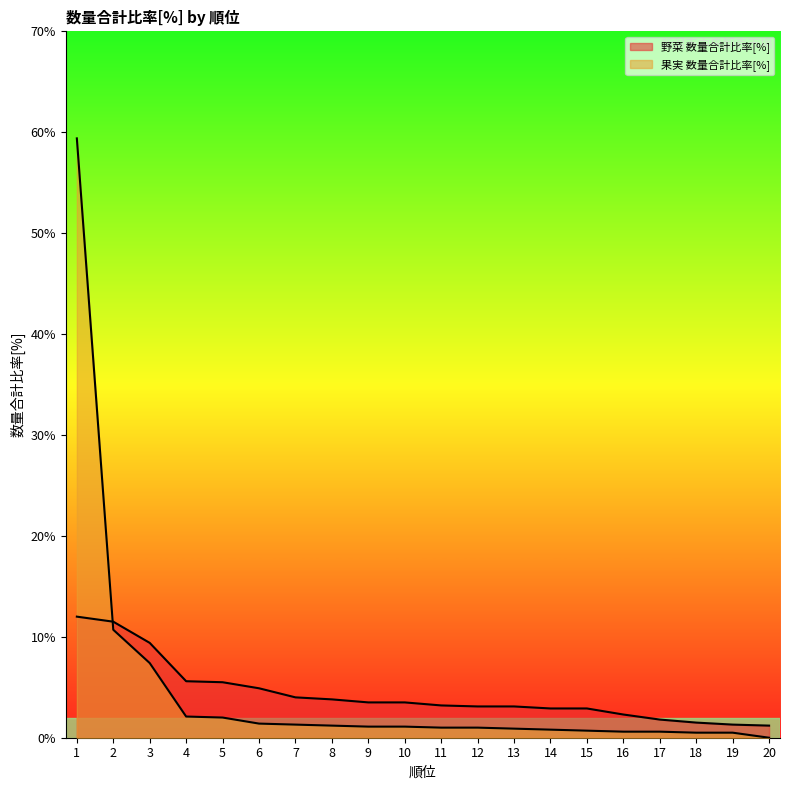

At 20, list the series in order from smallest to largest.

果実 数量合計比率[%], 野菜 数量合計比率[%]